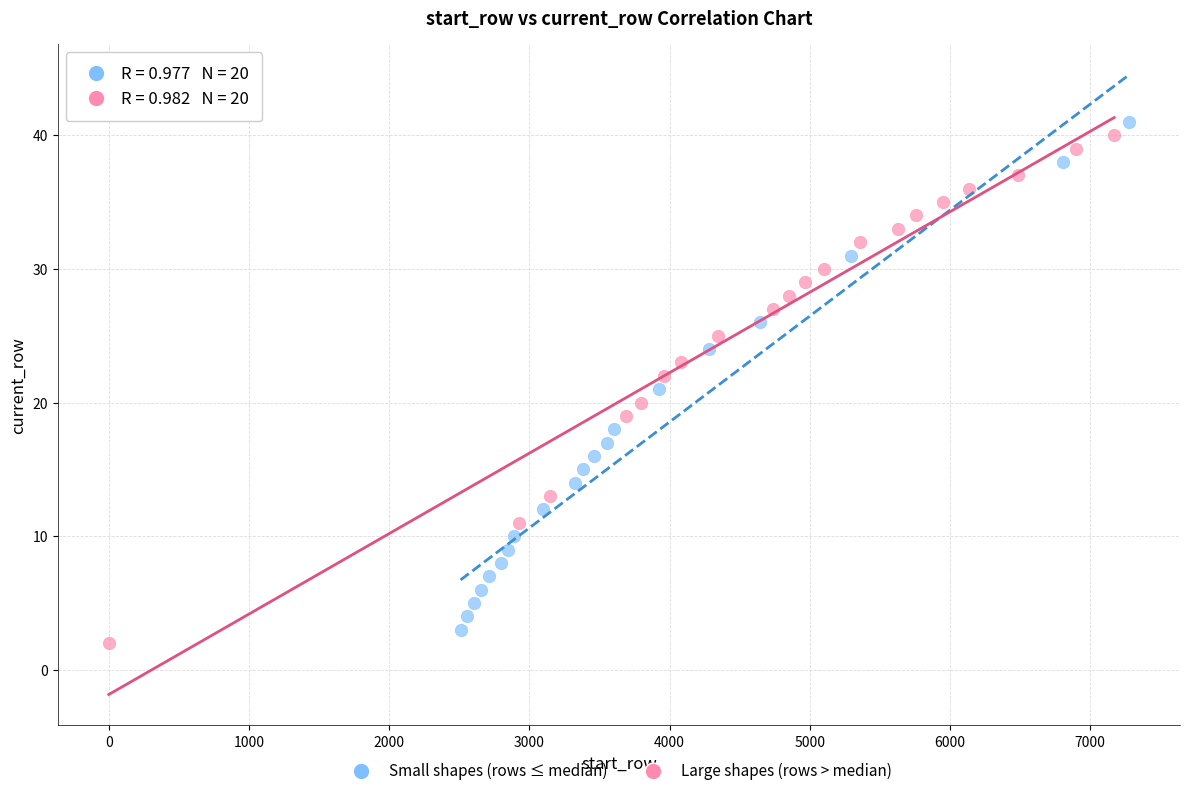

What are all the series names shown in the legend?

Small shapes (rows ≤ median), Large shapes (rows > median)